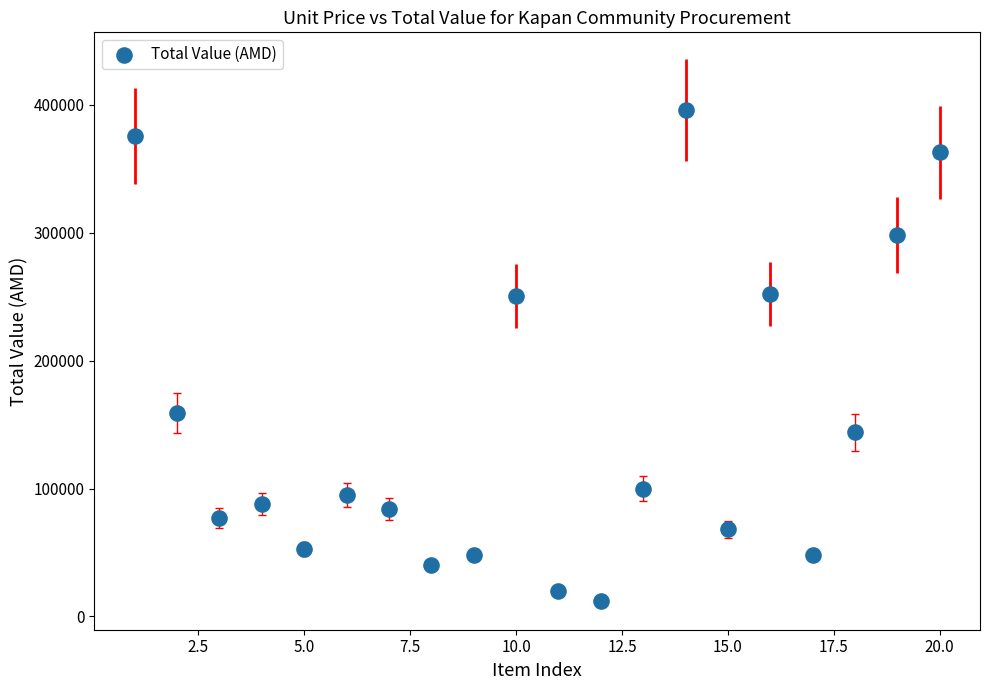

What is the range of X values (max minus min)?

19